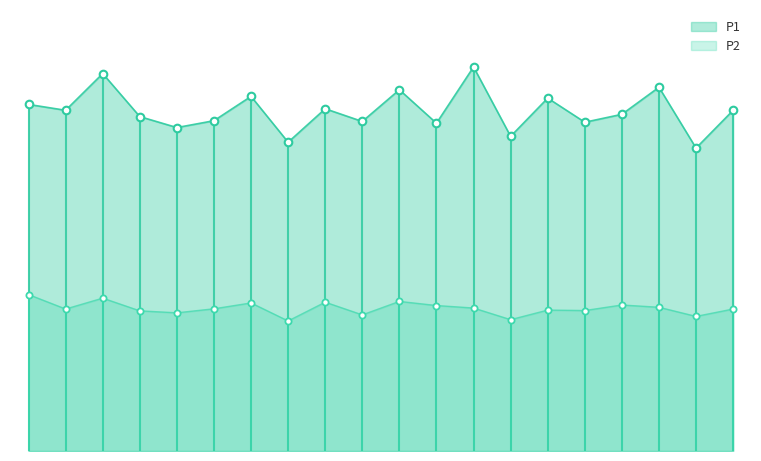

What are all the series names shown in the legend?

P1, P2